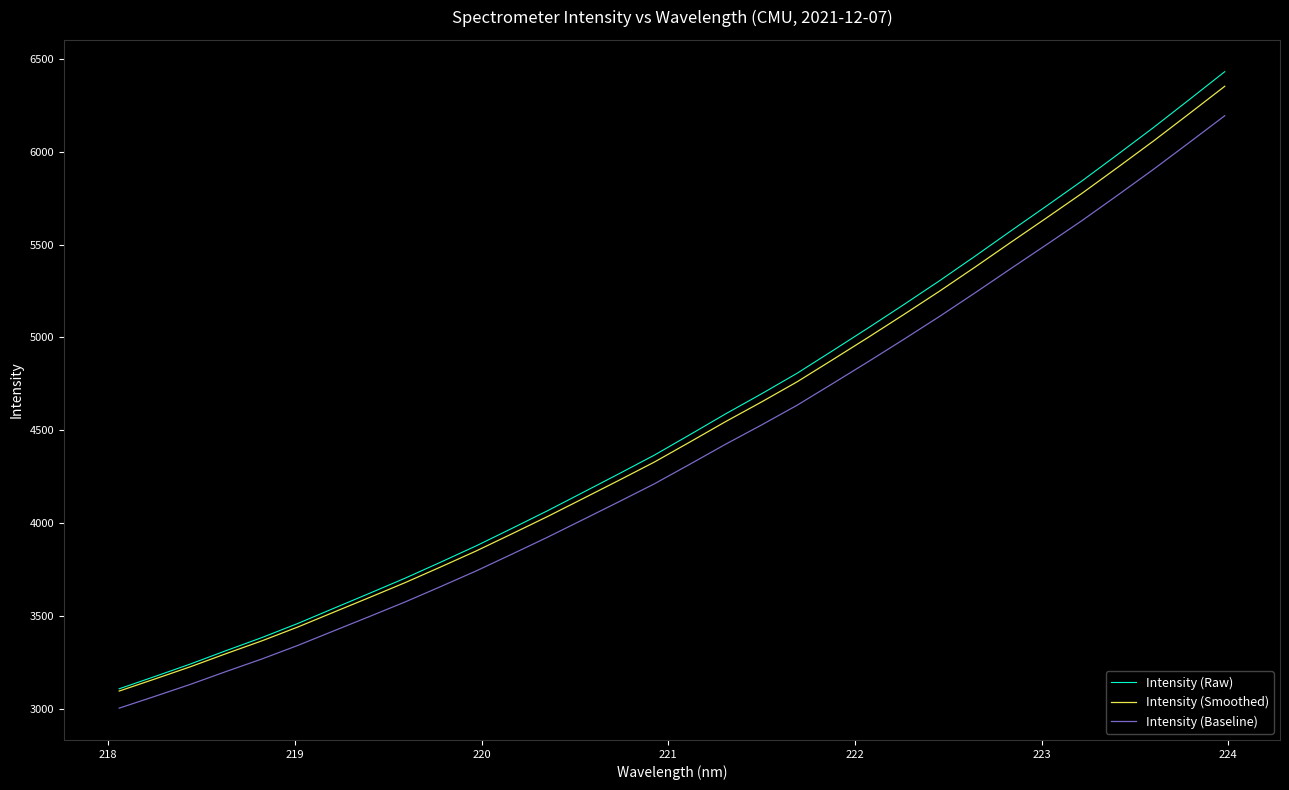

Does the chart display data point markers on the line(s)?

No